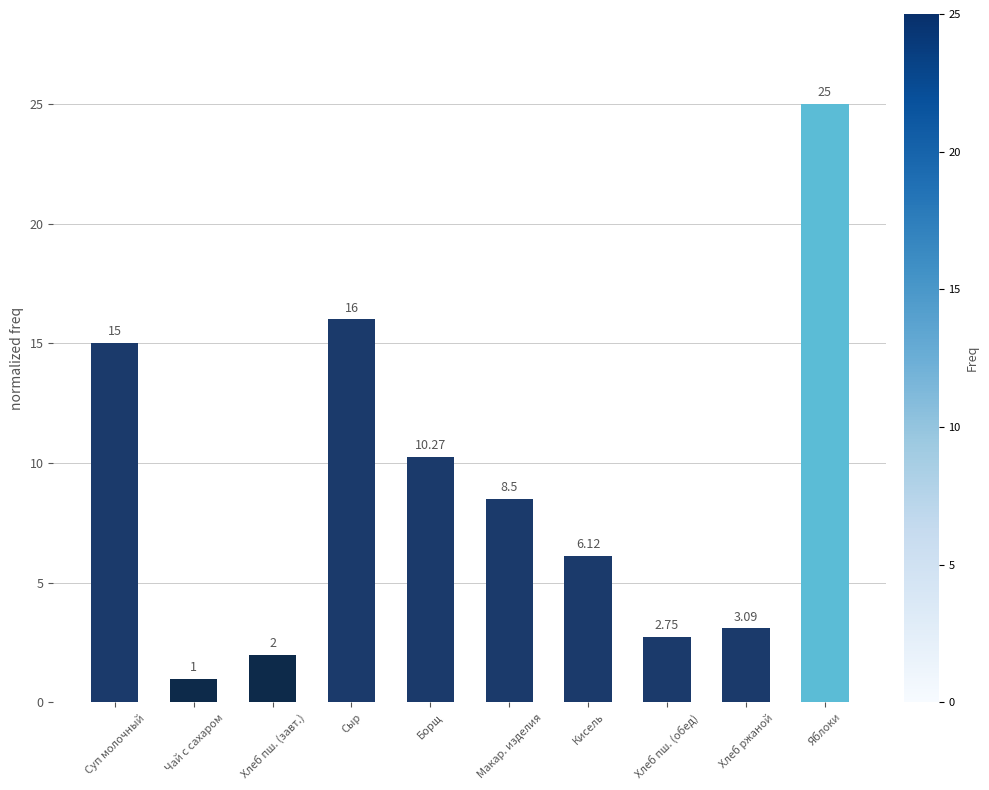

Which category has the highest value across all series?

Яблоки